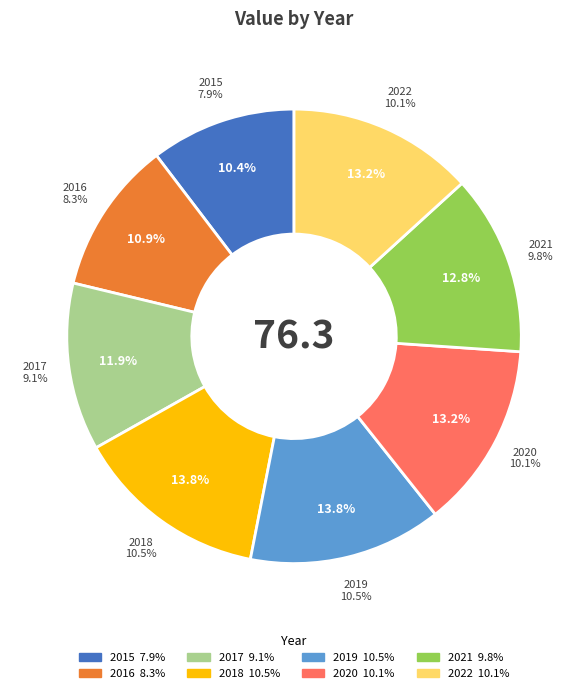

What percentage is the 2018 slice, to the nearest percent?

14%